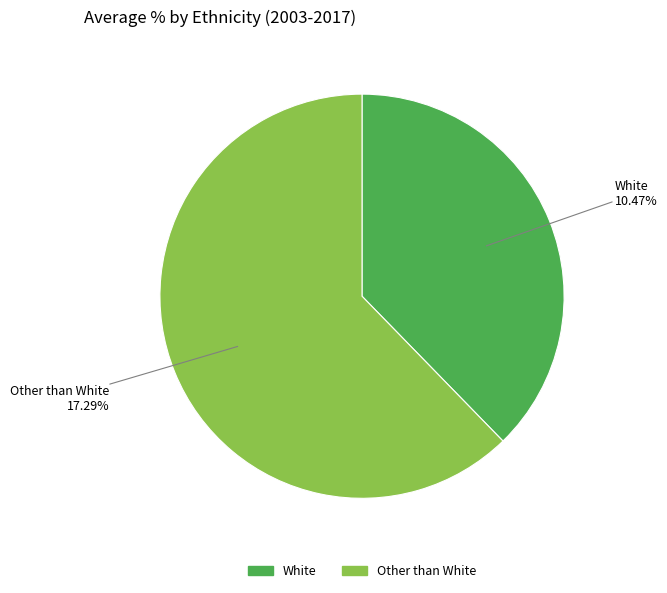

What is the smallest slice in the pie chart?

White